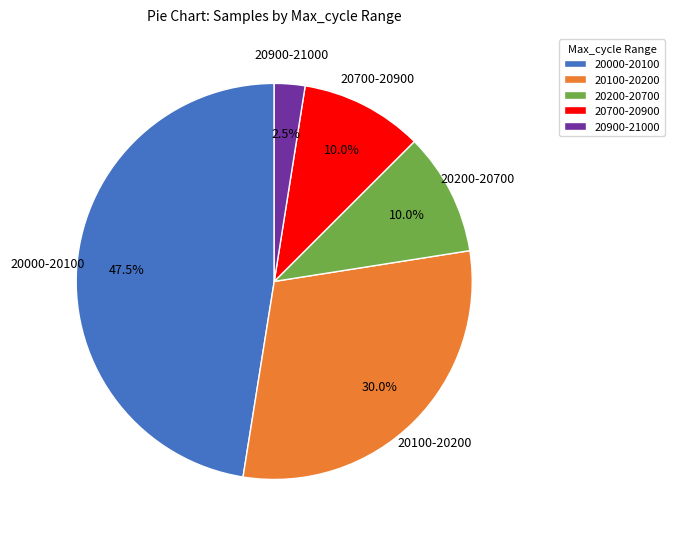

How many slices are in this pie chart?

5